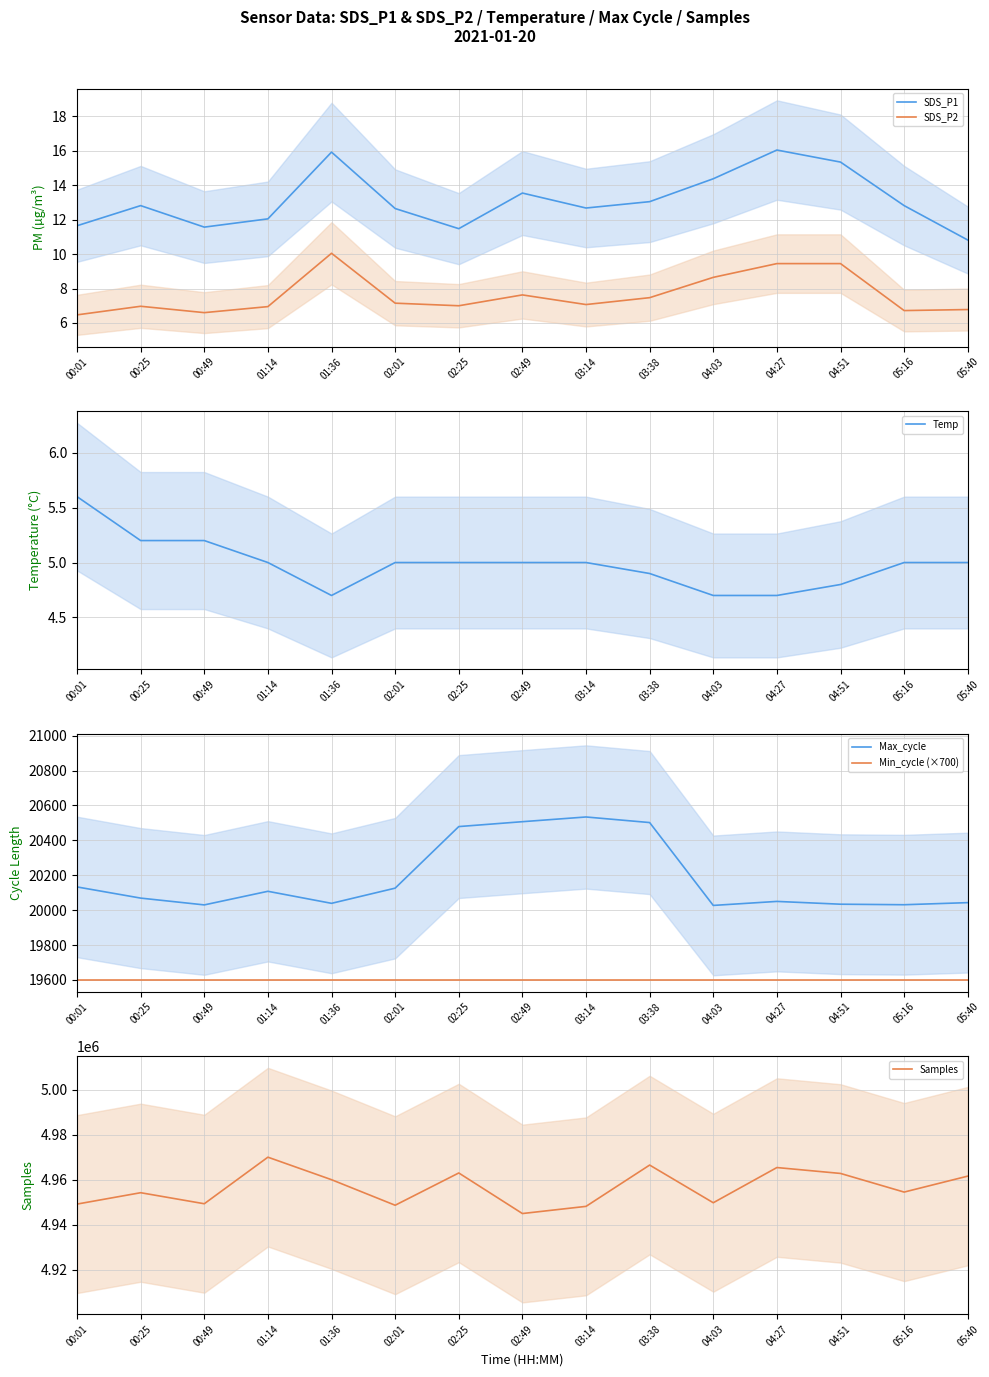

The Max_cycle series shows 20534.0 at 03:14. True or false?

True